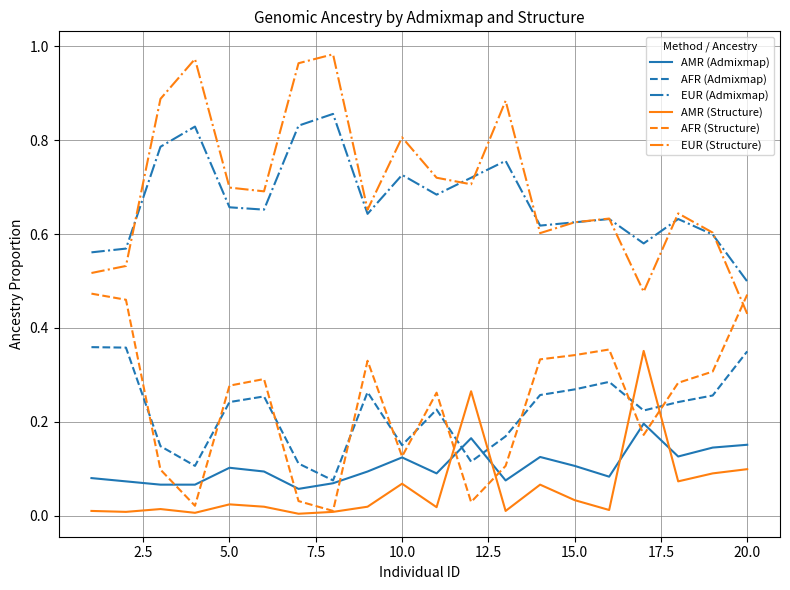

Which series has the largest total across all categories?

EUR (Structure)